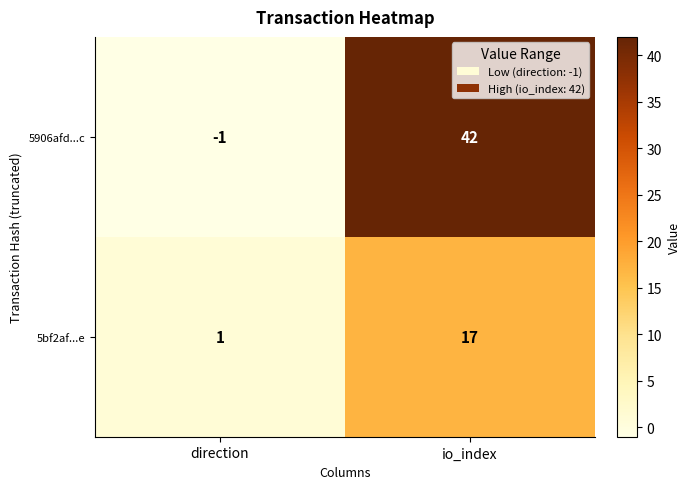

What is the greatest value displayed?

42